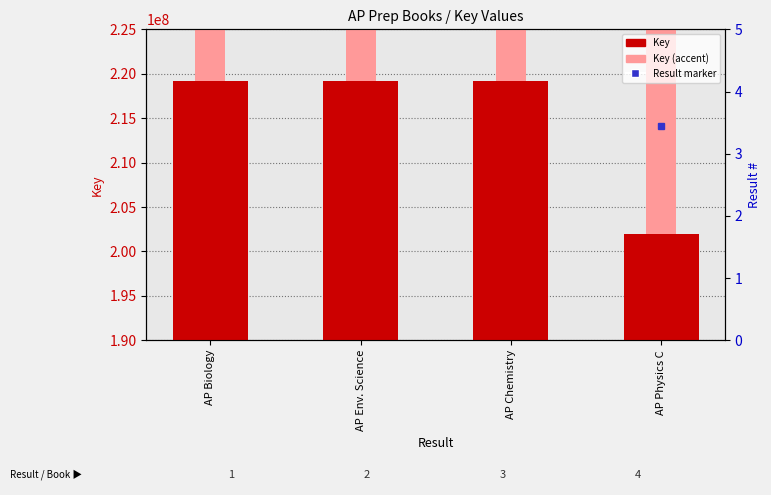

What is the difference between the maximum and second lowest values?

440